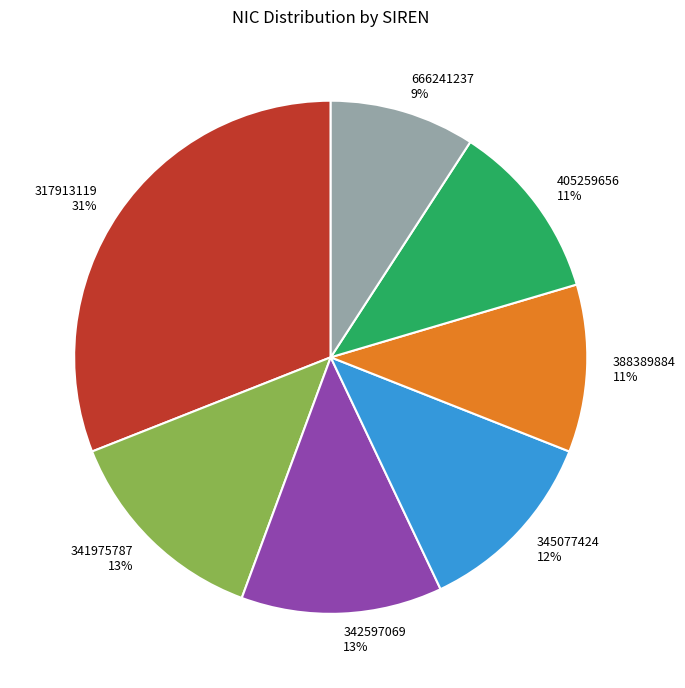

Does any single category account for the majority?

No